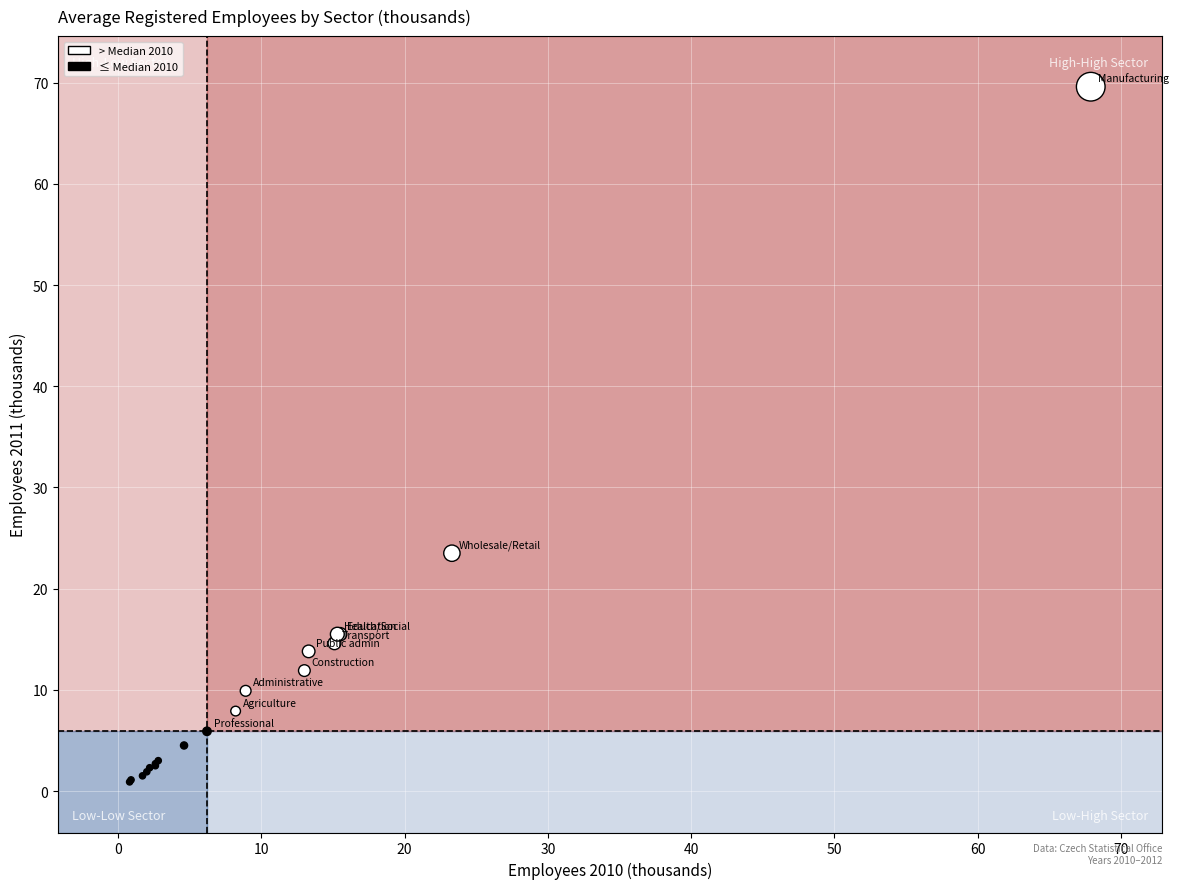

What Y value in the scatter plot is closest to 35?

23.5